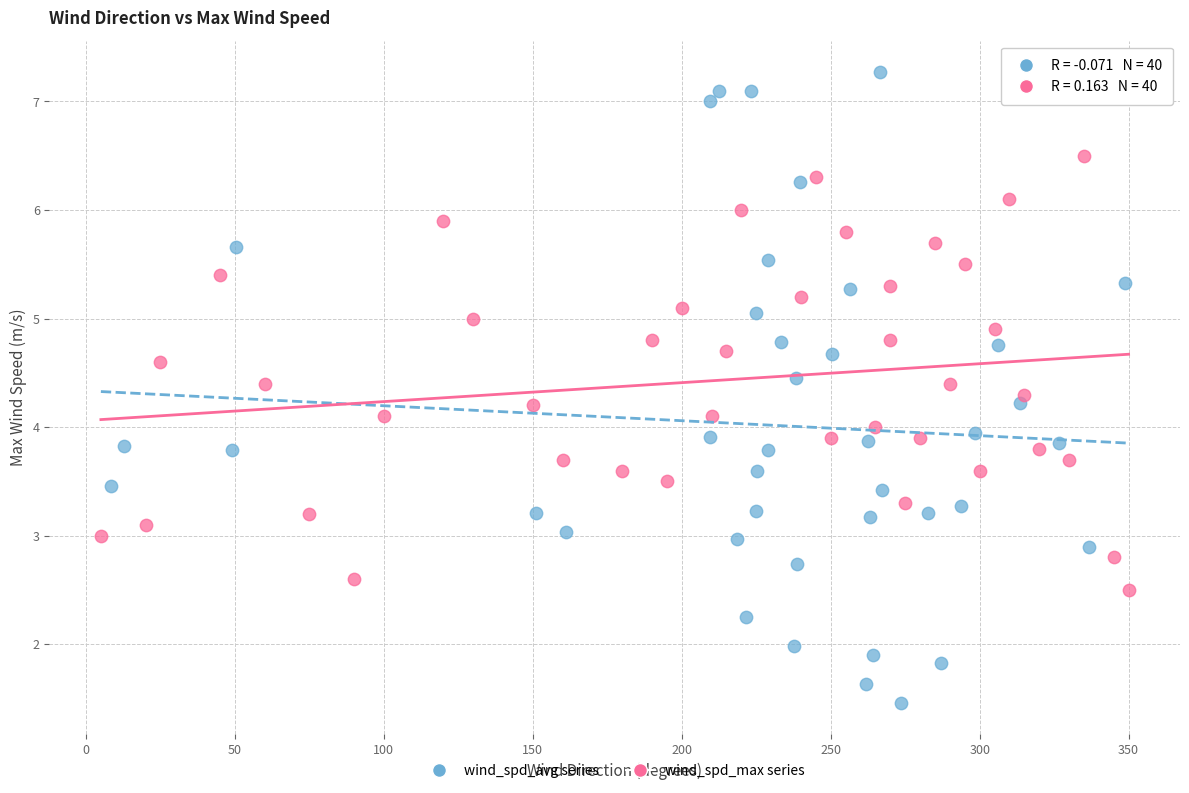

Which series reaches the minimum Y coordinate?

wind_spd_avg series